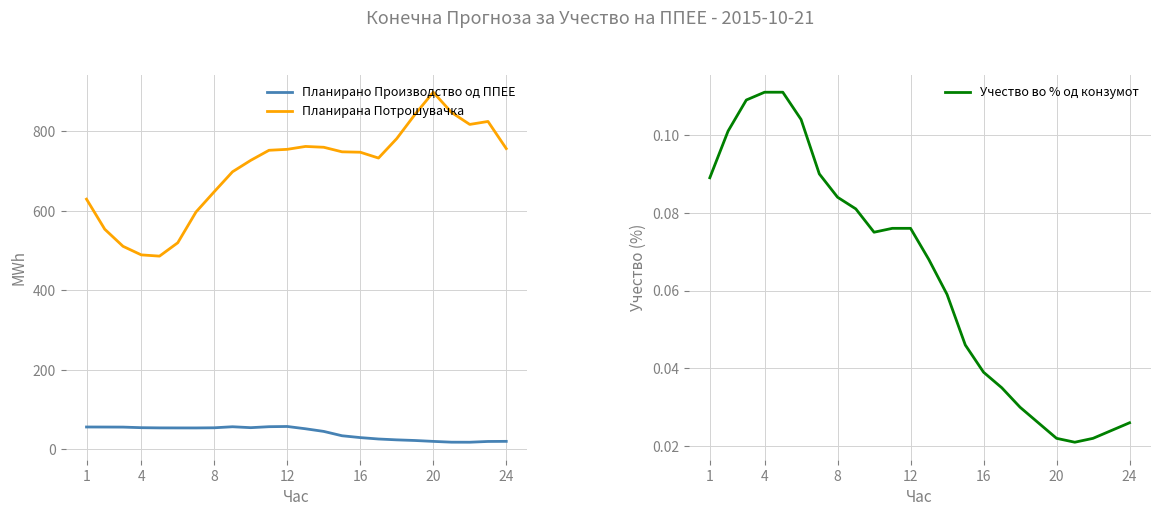

True or false: Планирана Потрошувачка has a value of 898.5 at 20.

True